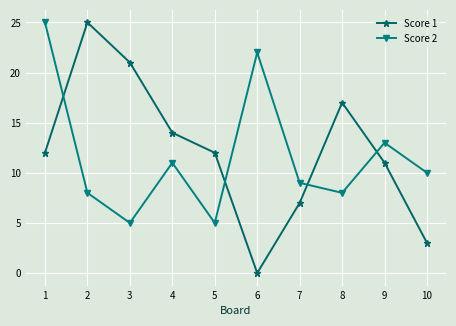

Is it true that Score 1 equals 18 at 1?

False